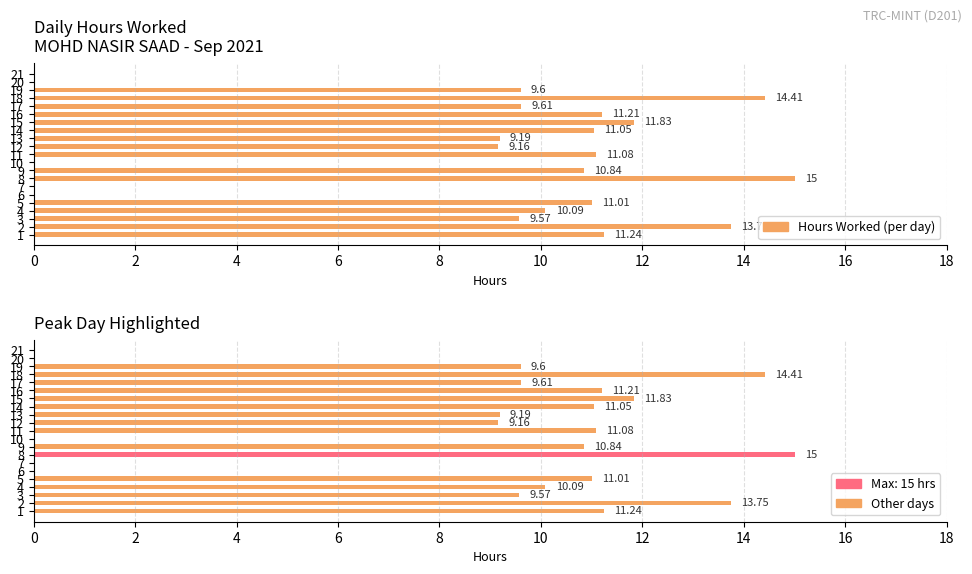

Does the chart contain stacked bars?

No